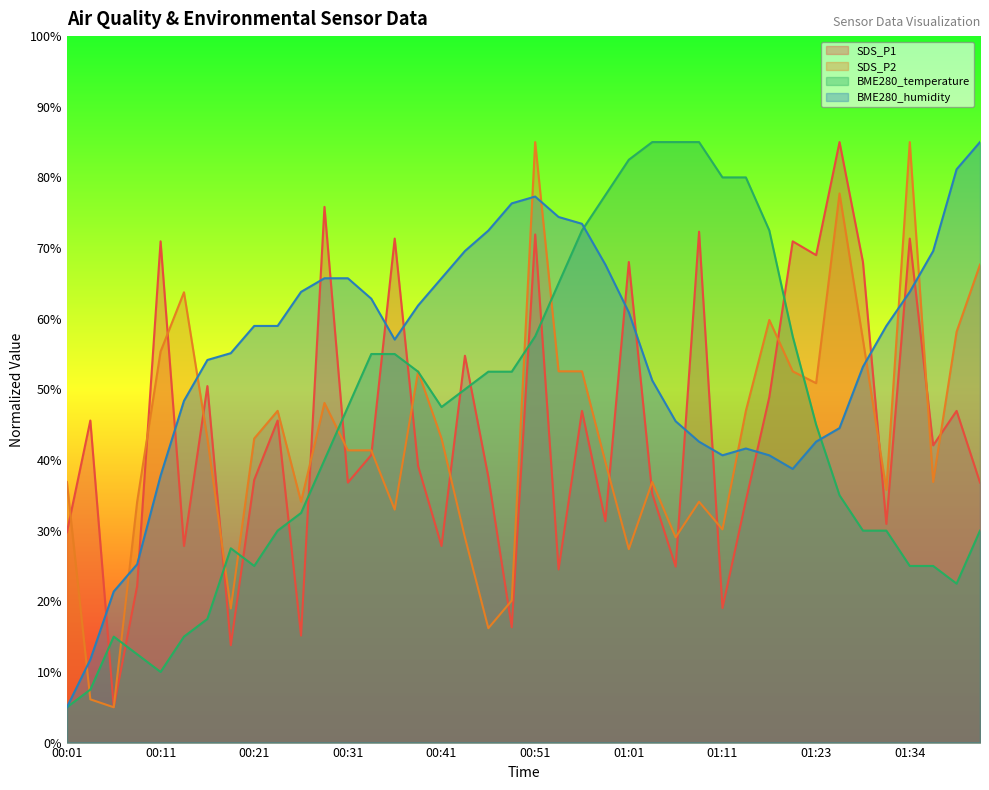

Which has a higher value, 00:41 or 01:17?

01:17